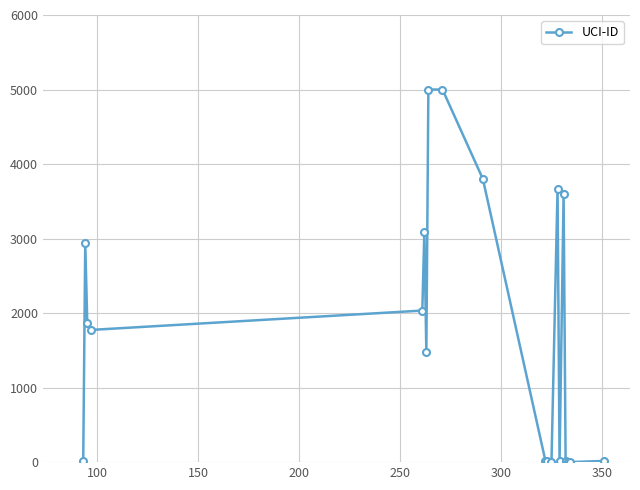

True or false: there are more than 0 points higher than both neighbors.

True